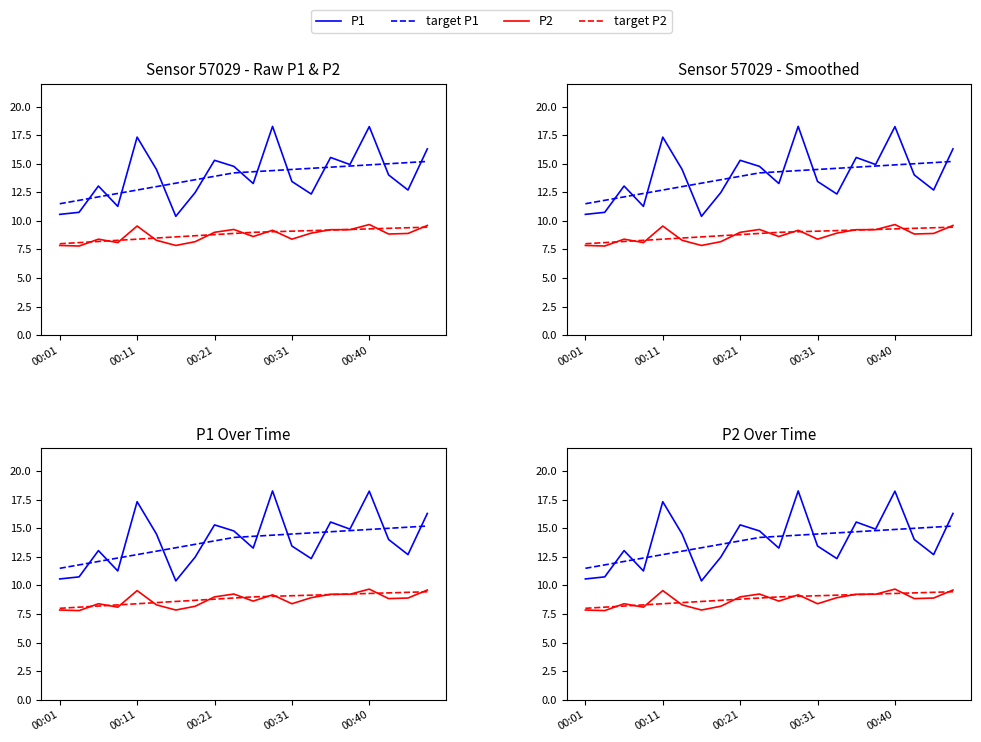

Count the number of categories in the chart.

20